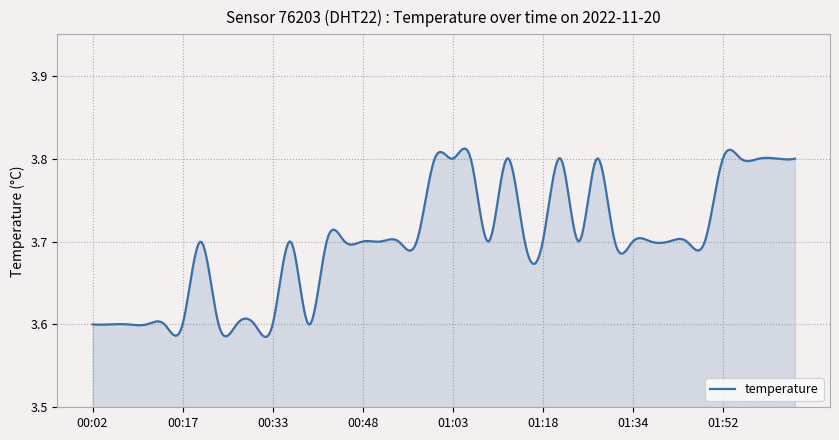

How many lines are shown in the chart?

1